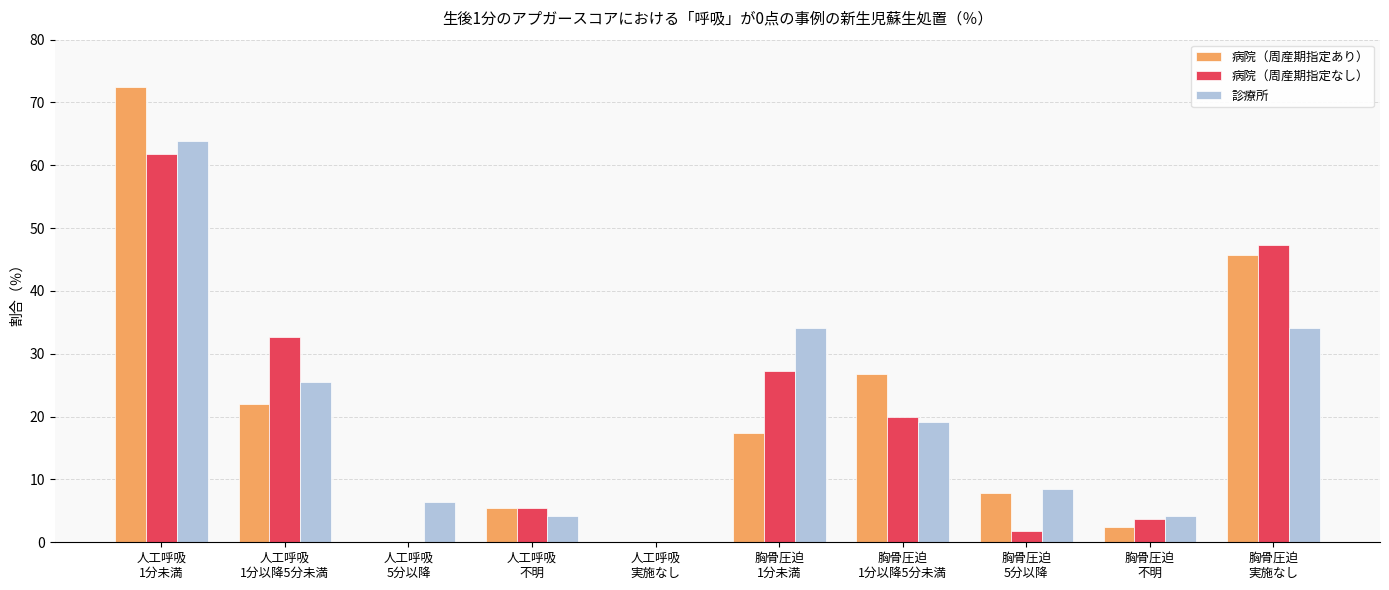

True or false: 病院（周産期指定なし） has a value of 29.2 at 胸骨圧迫
1分以降5分未満.

False